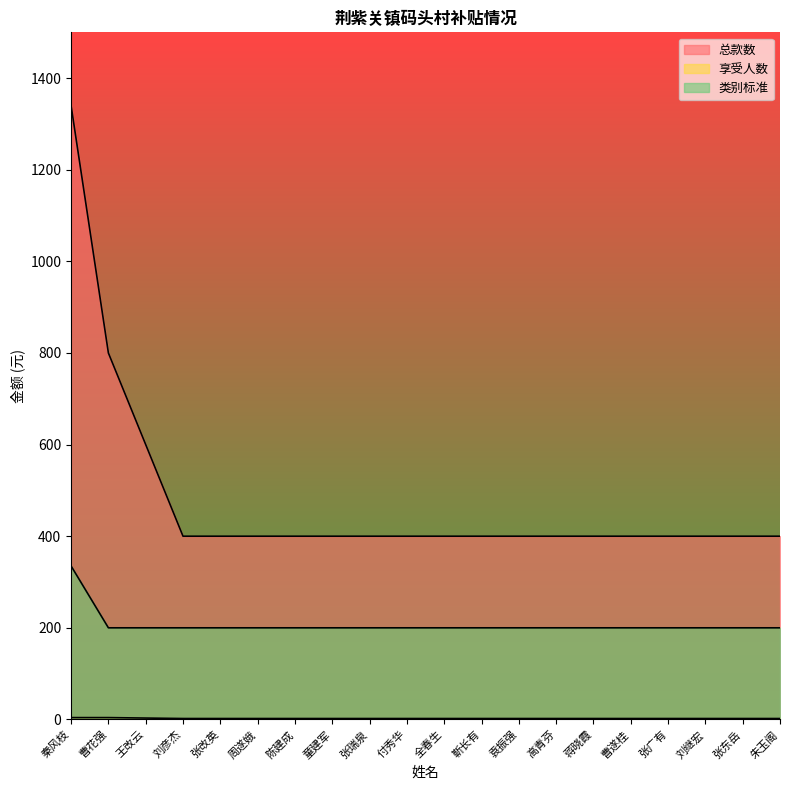

What is the difference between the maximum and minimum values in the 类别标准 series?

135